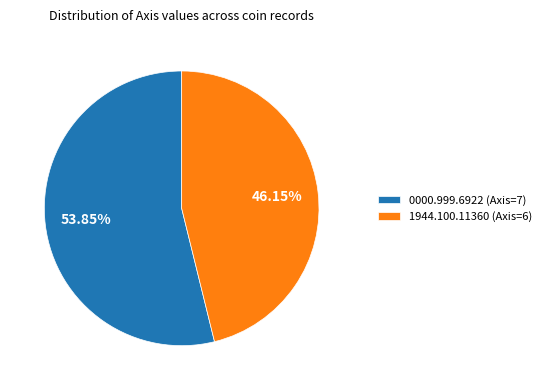

What is the ratio of the value at 0000.999.6922 (Axis=7) to the value at 1944.100.11360 (Axis=6)?

1.2